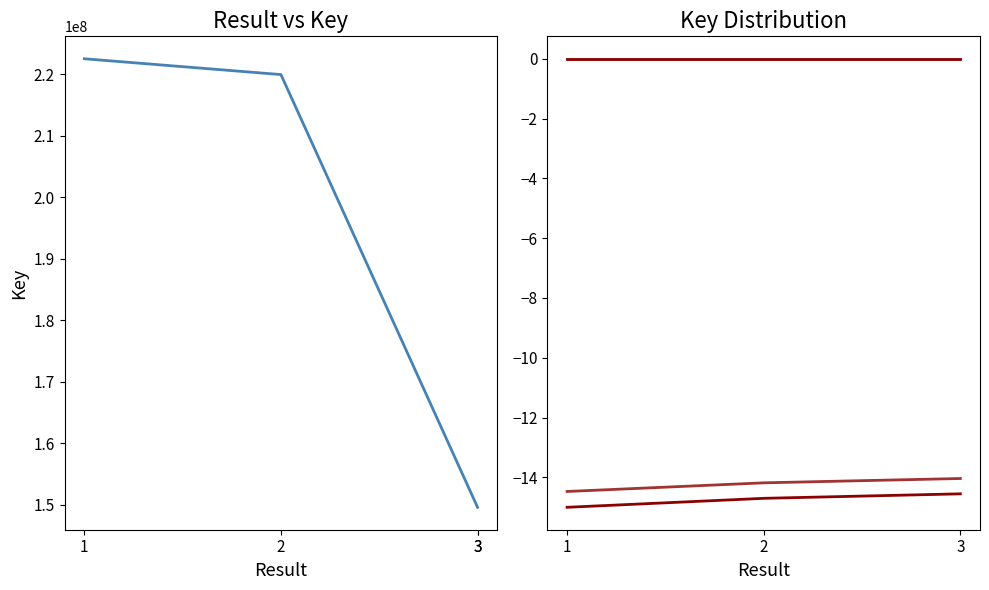

Which category has the highest value across all series?

1